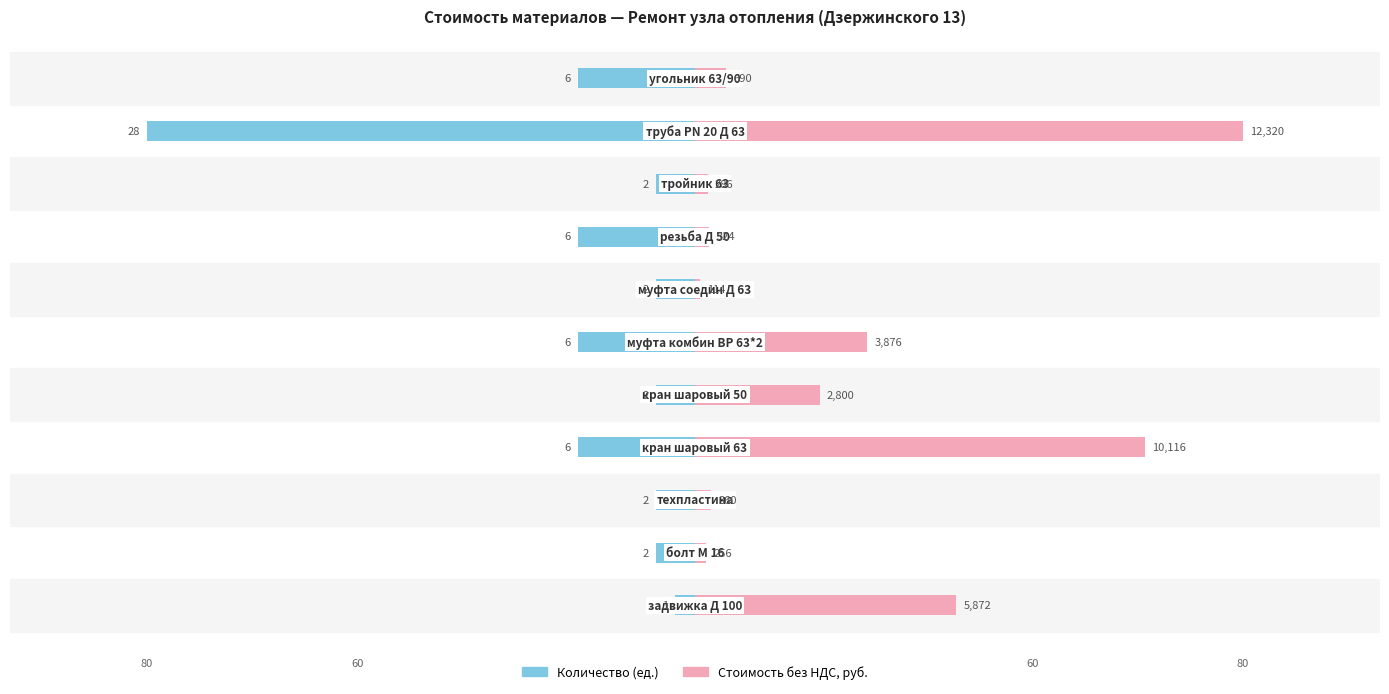

The Стоимость, руб. series shows 0.5 at 80. True or false?

False